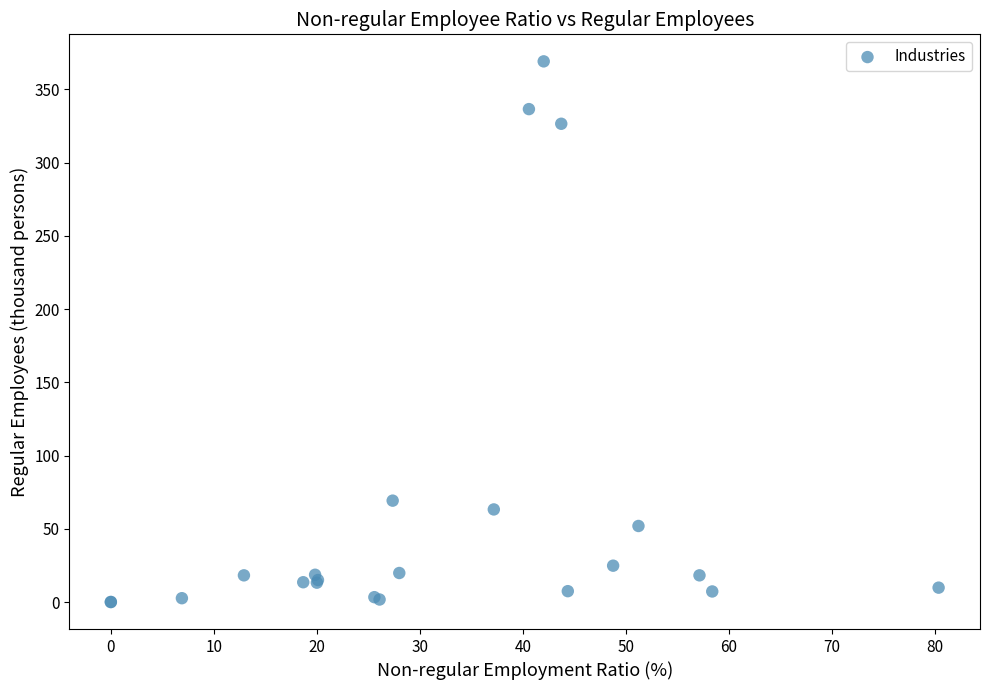

What Y value in the scatter plot is closest to 184?

69.2